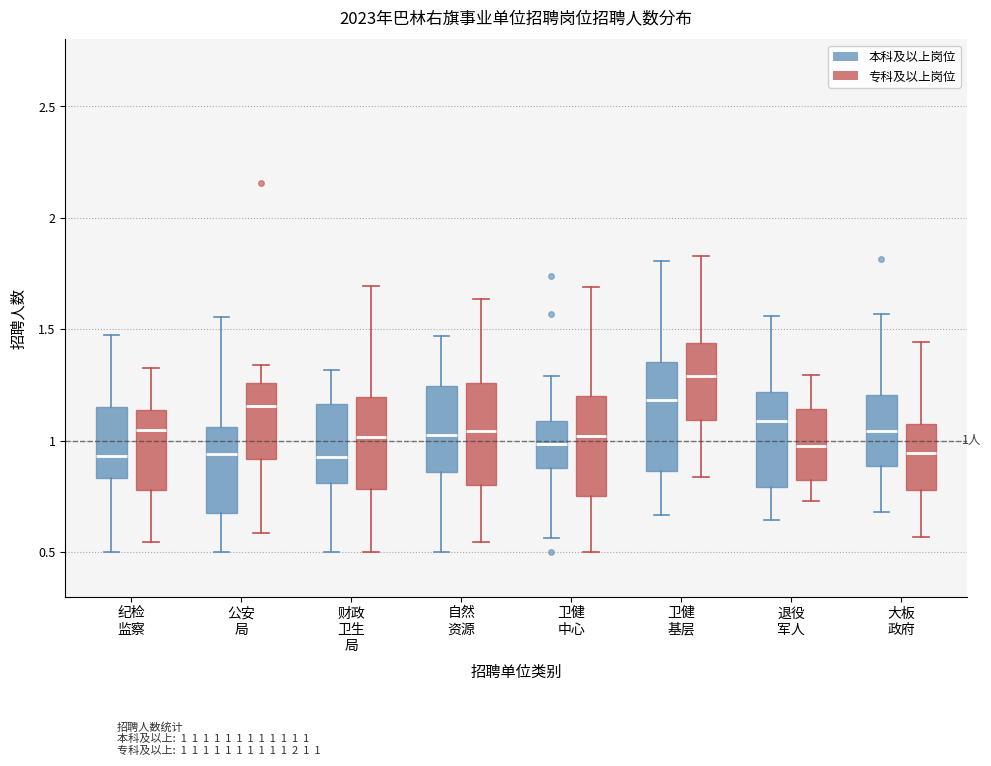

Which box's median line is the highest?

卫健 基层 (专科及以上岗位)